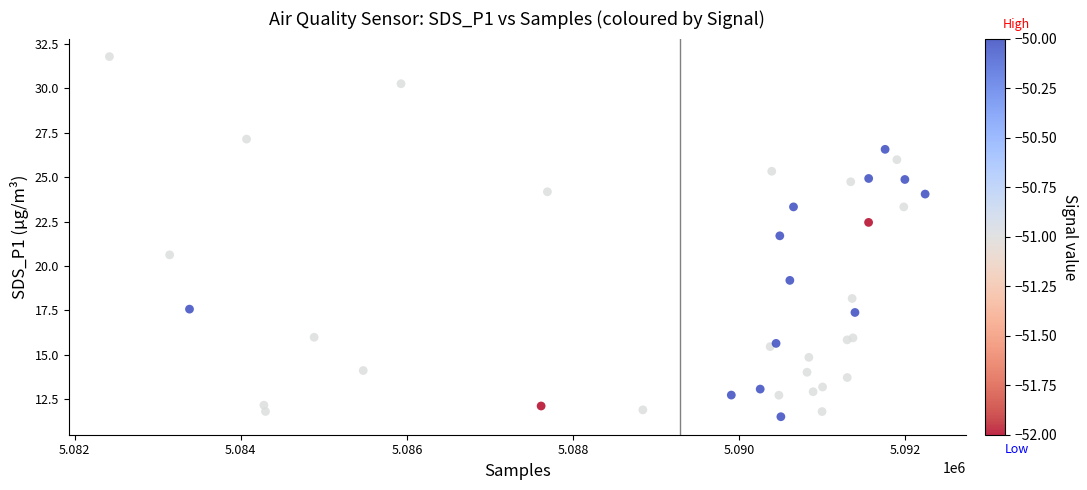

What Y value in the scatter plot is closest to 21?

20.6